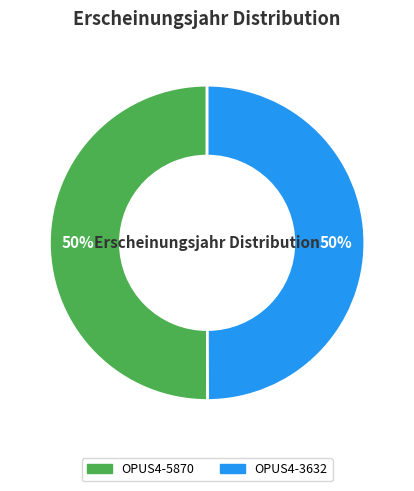

Is it true that OPUS4-3632 is 50% of the pie?

True